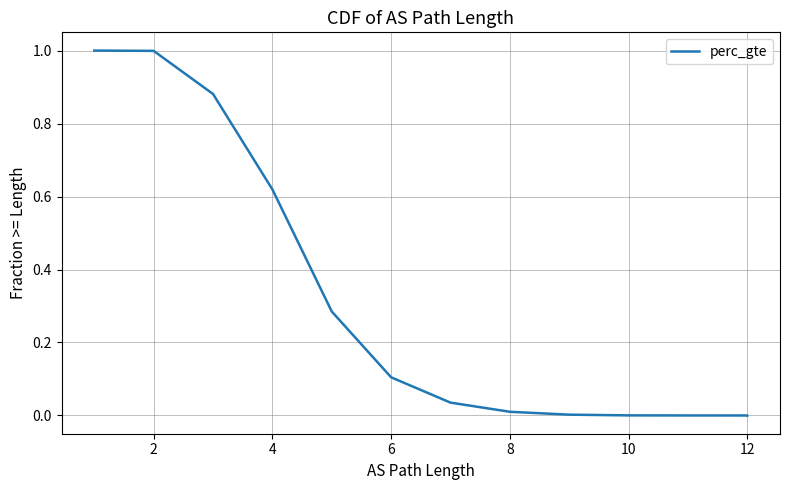

How many lines are shown in the chart?

1